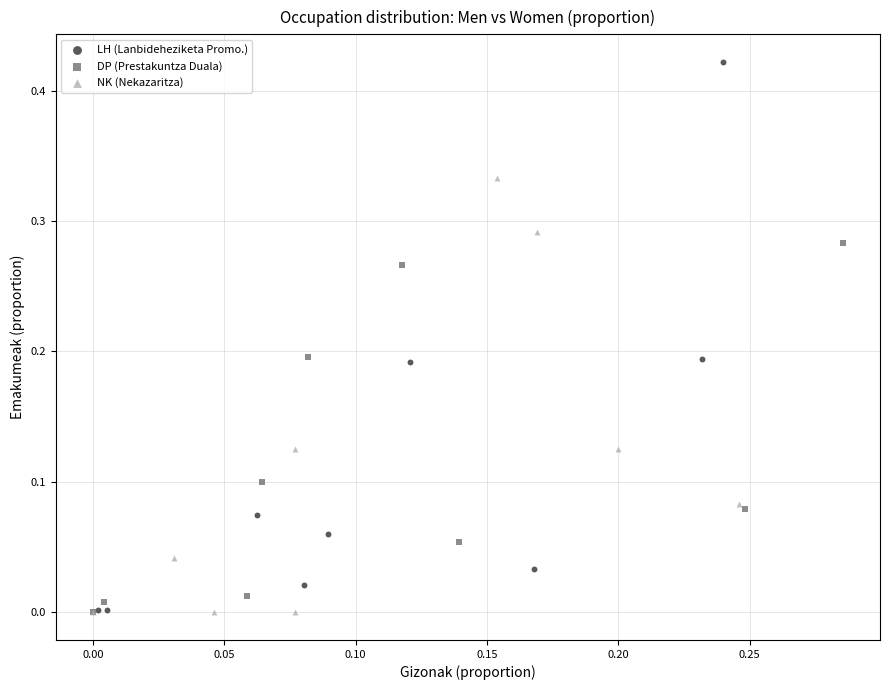

Which series has the largest Y range (max minus min)?

LH (Lanbideheziketa Promo.)